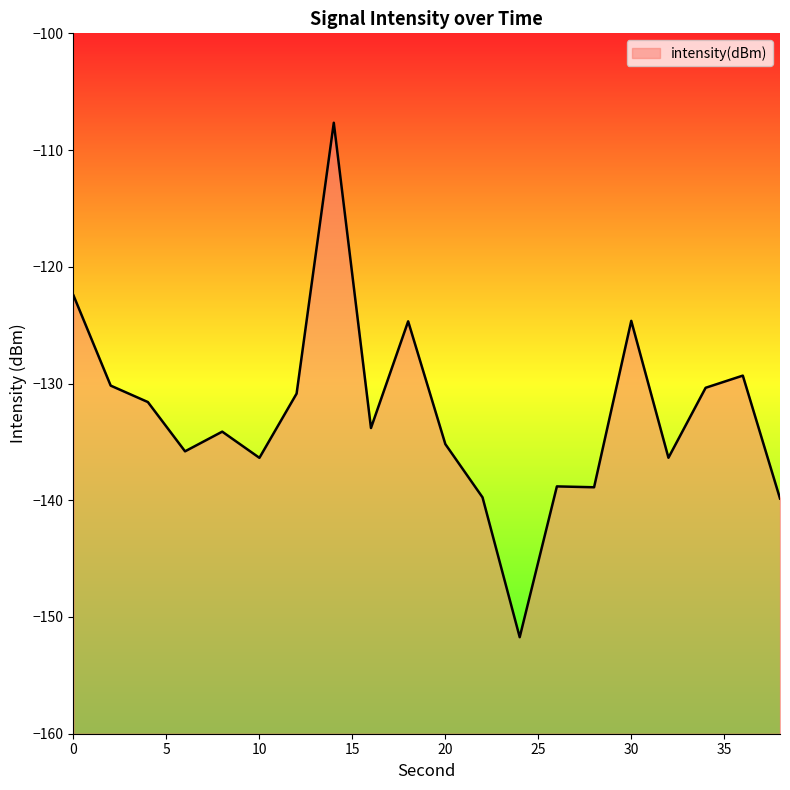

What is the value of the 6th point from the left?

-136.4